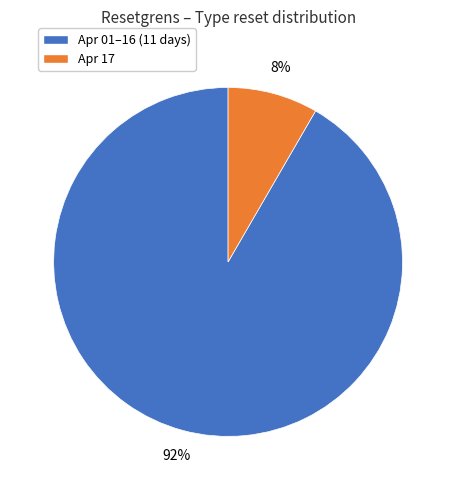

To the nearest percent, what is the average slice percentage?

50%